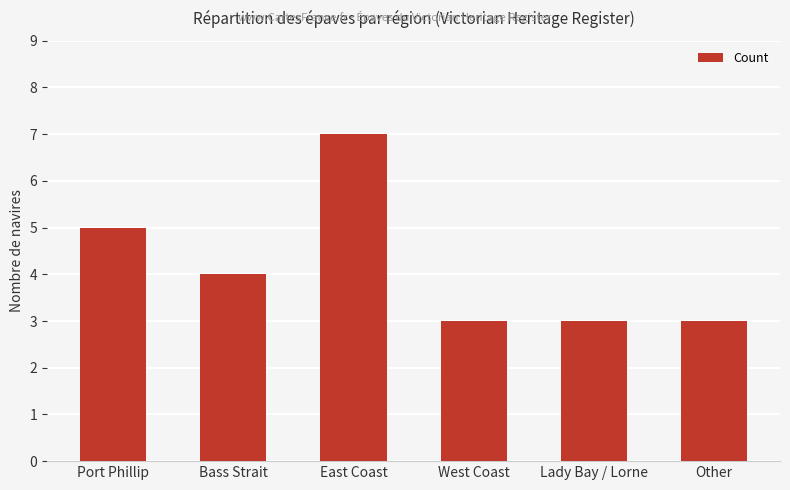

How many data points are less than 4?

3